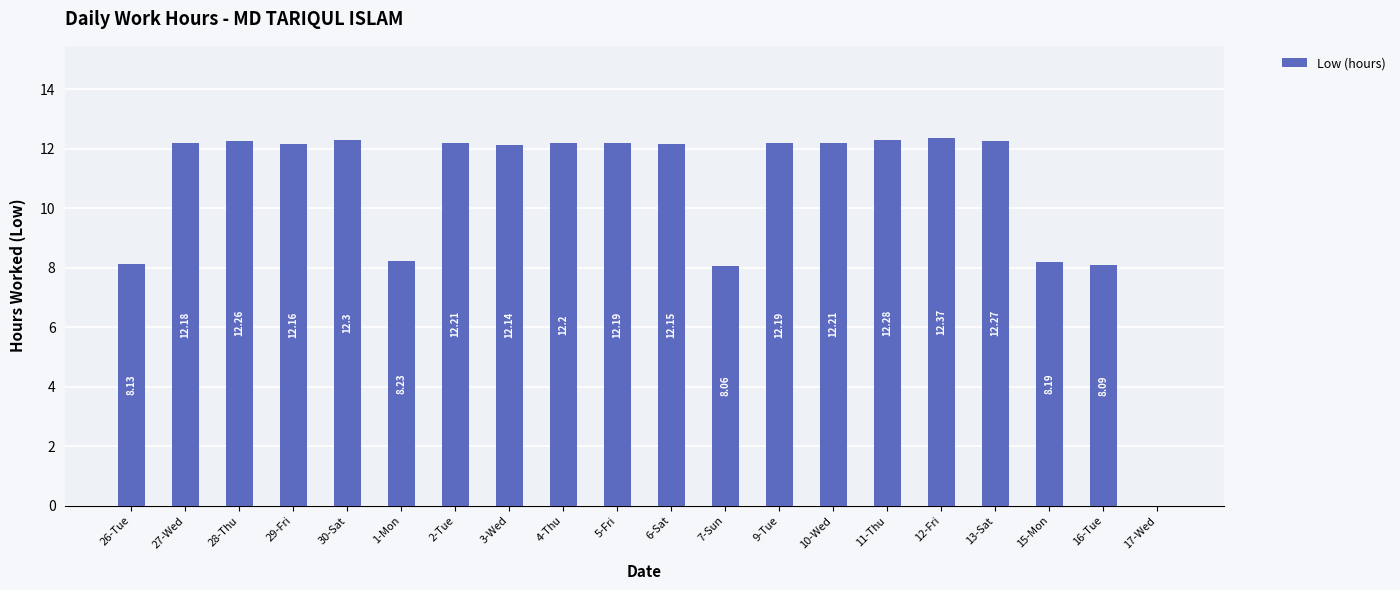

Reading right to left, list all the values displayed in this chart.

0.0	8.1	8.2	12.3	12.4	12.3	12.2	12.2	8.1	12.2	12.2	12.2	12.1	12.2	8.2	12.3	12.2	12.3	12.2	8.1